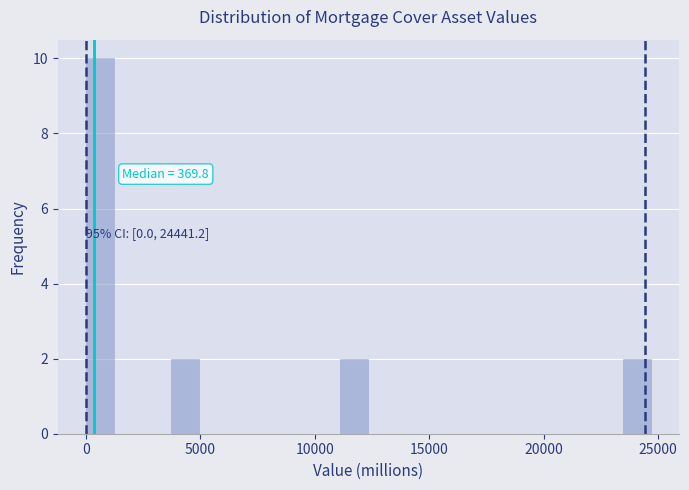

Around what value on the x-axis is the tallest bar? Give the approximate position of its centre, as read against the axis.

500